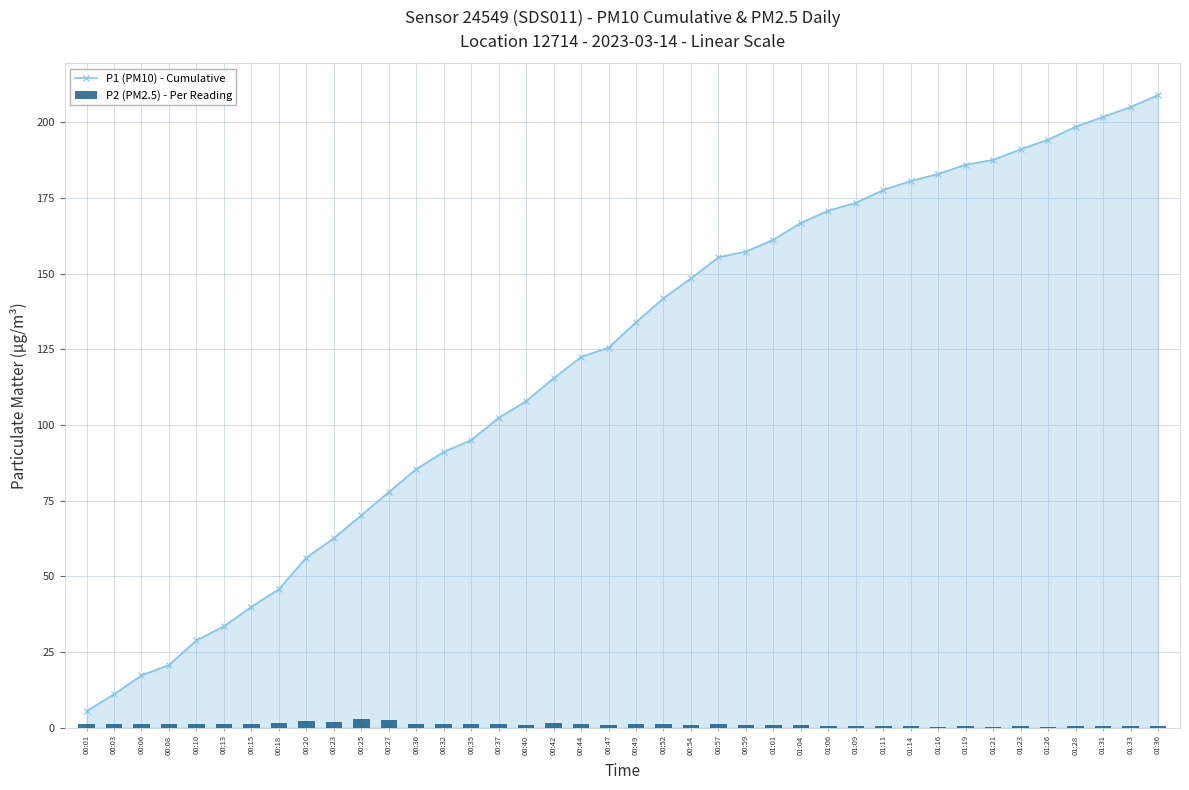

How many data points does each series have?

40